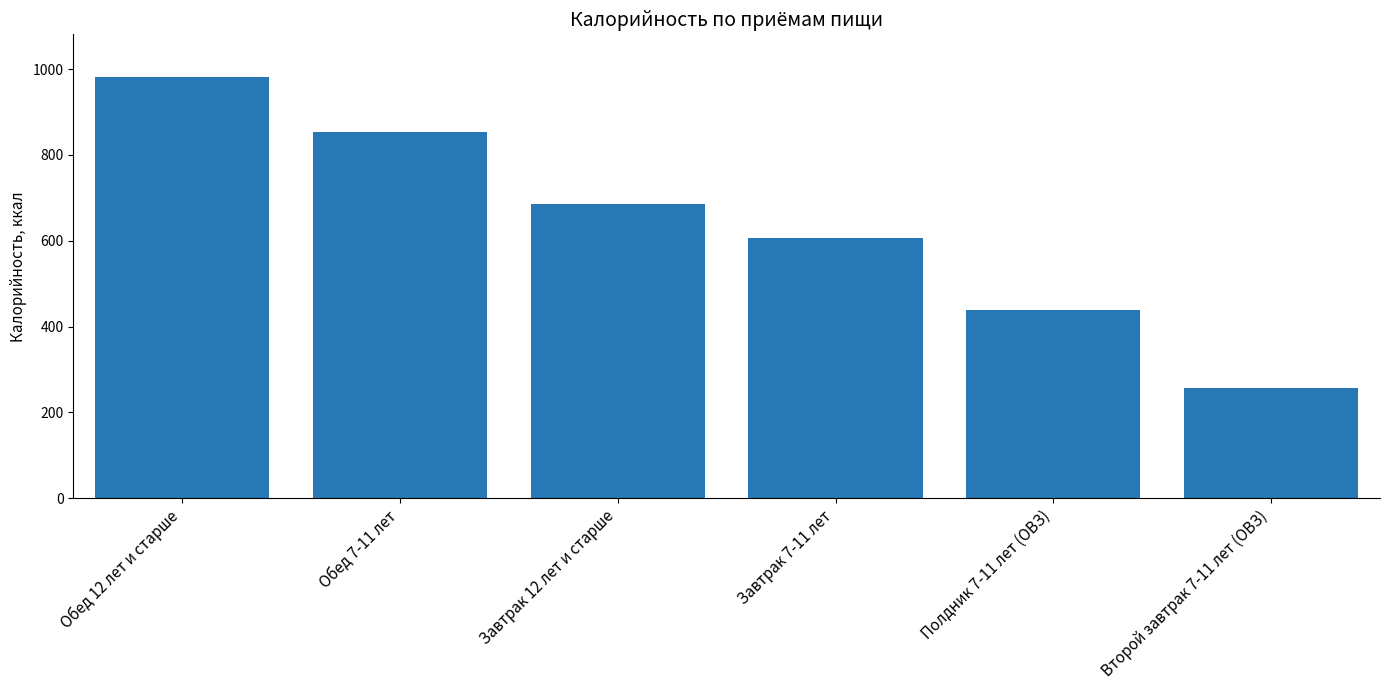

What is the difference between the maximum and second lowest values?

544.9